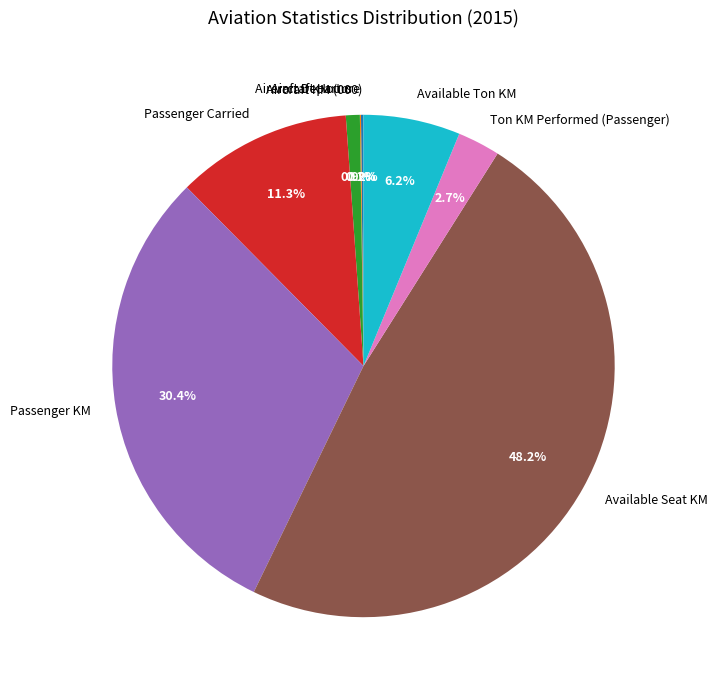

What percentage is NOT represented by Passenger Carried?

88.7%